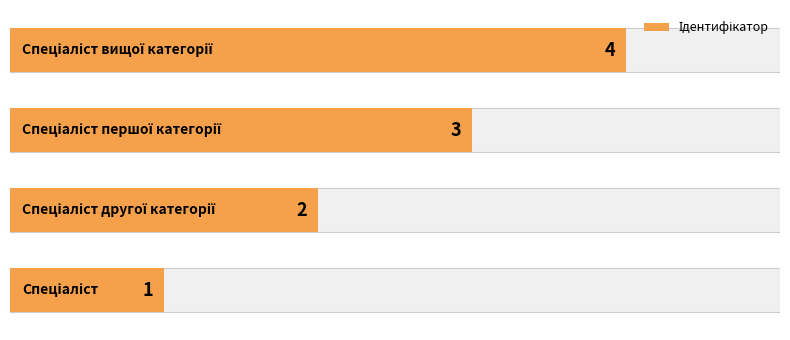

How many values exceed 3?

1